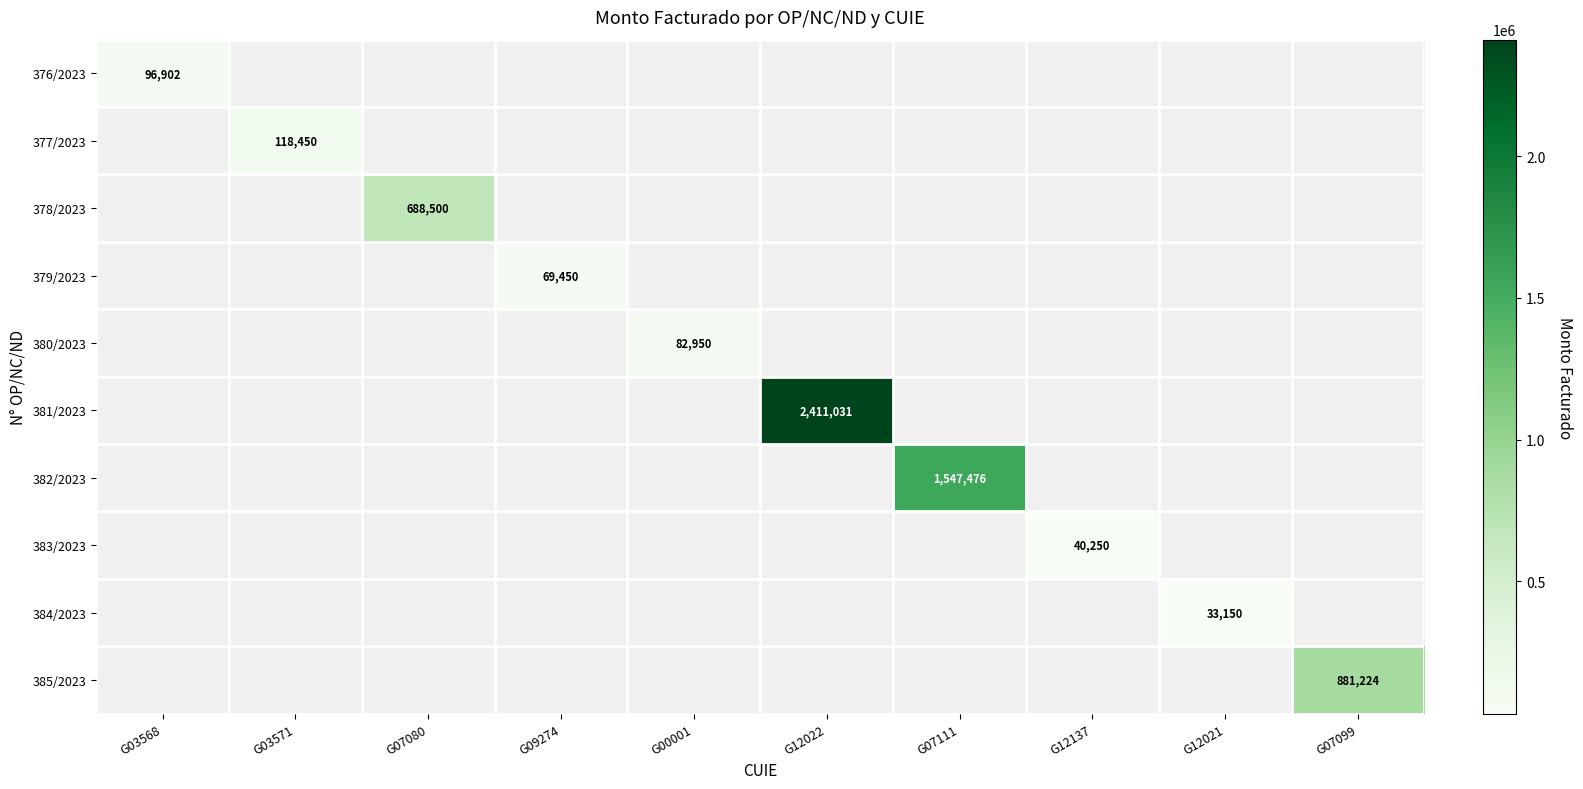

Which label corresponds to the largest value in the chart?

G12022